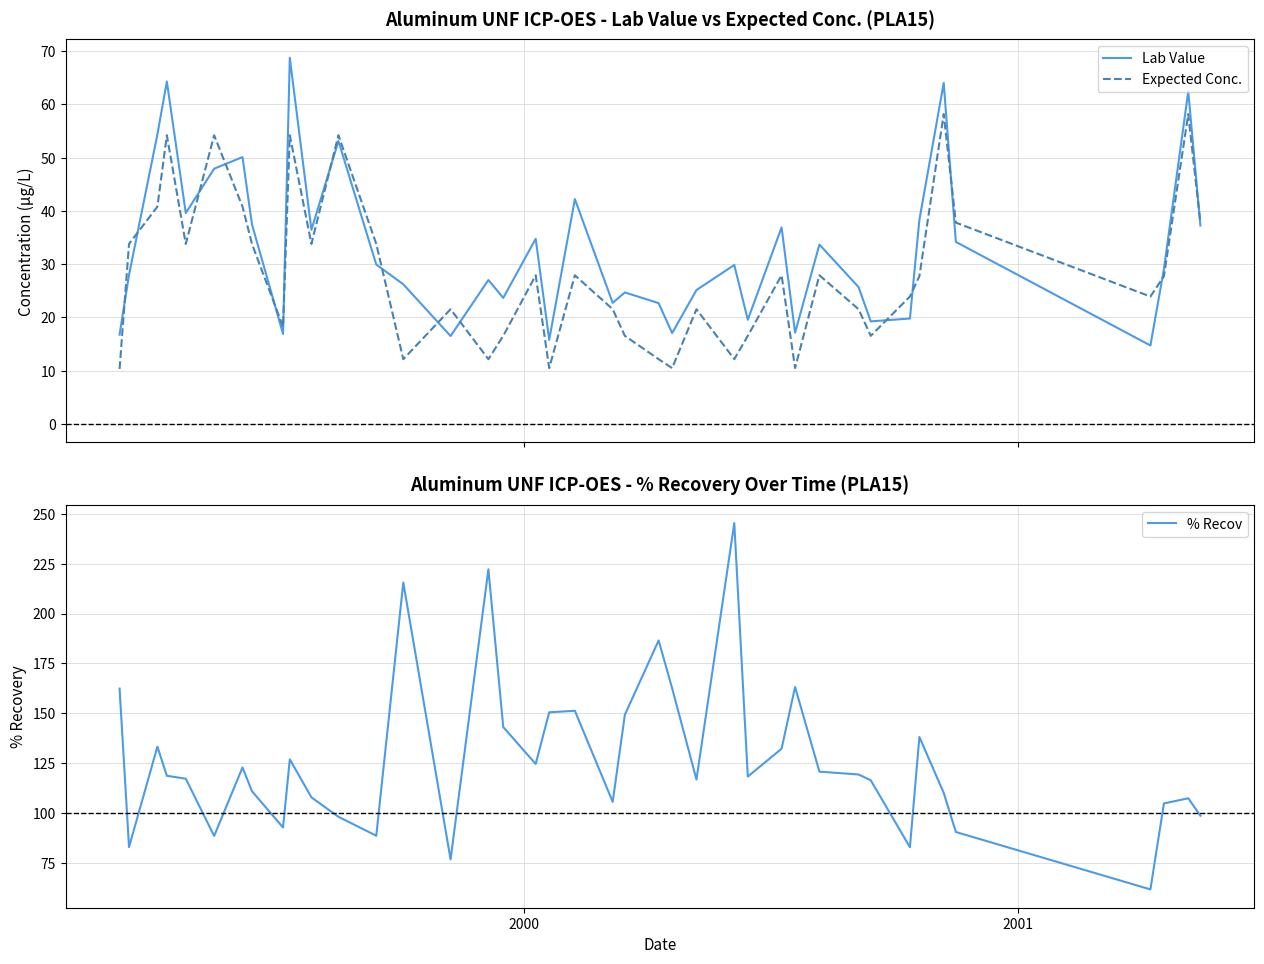

Is the value of Lab Value at 4 greater than the value of Expected Conc. at 29?

Yes